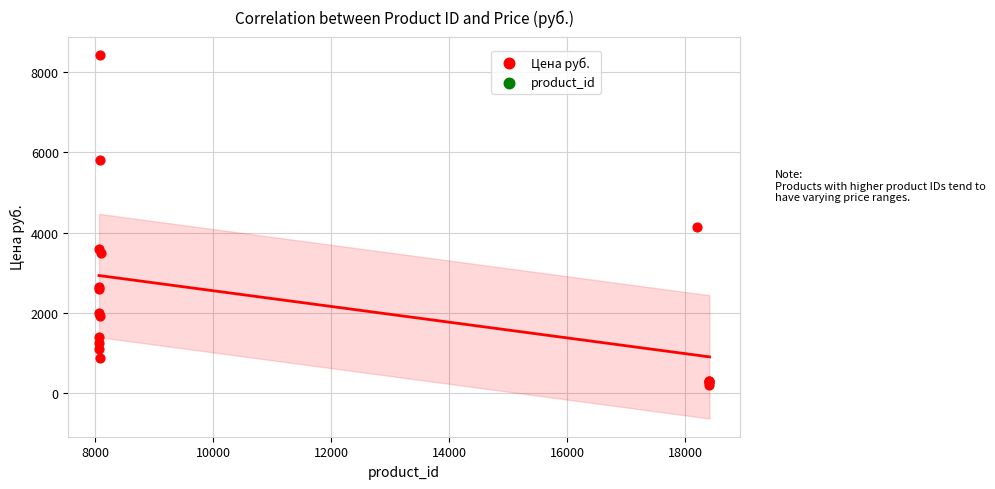

What Y value in the scatter plot is closest to 4317?

4138.8